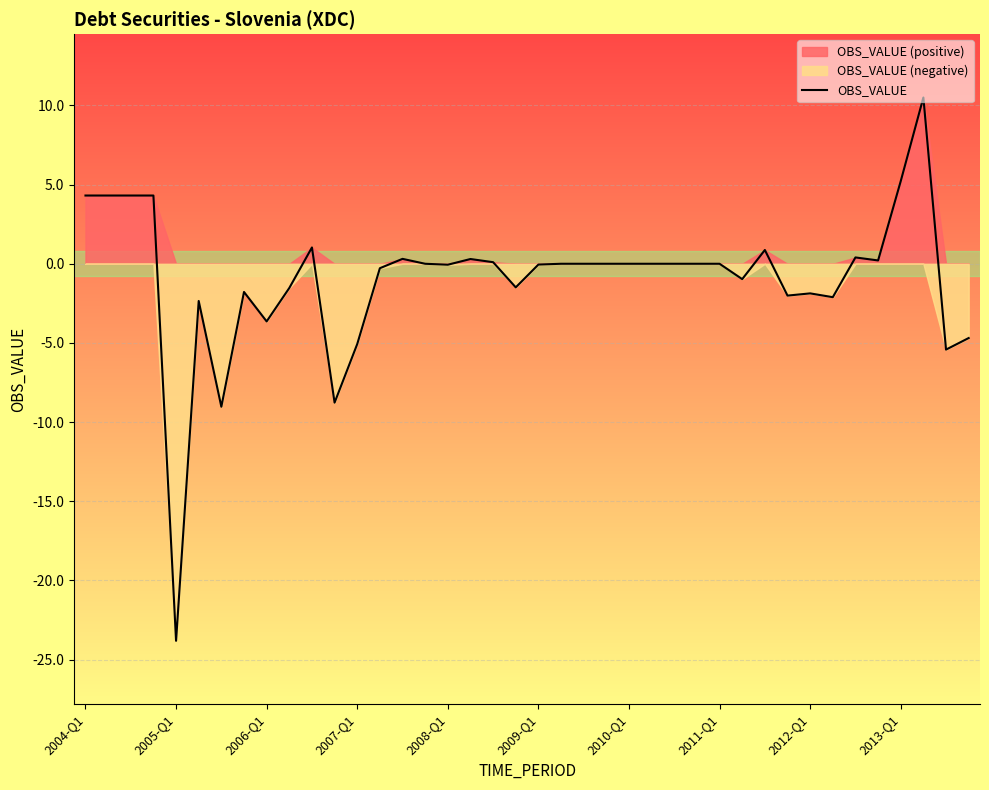

Which category has the lowest value in the OBS_VALUE series?

2005-Q1